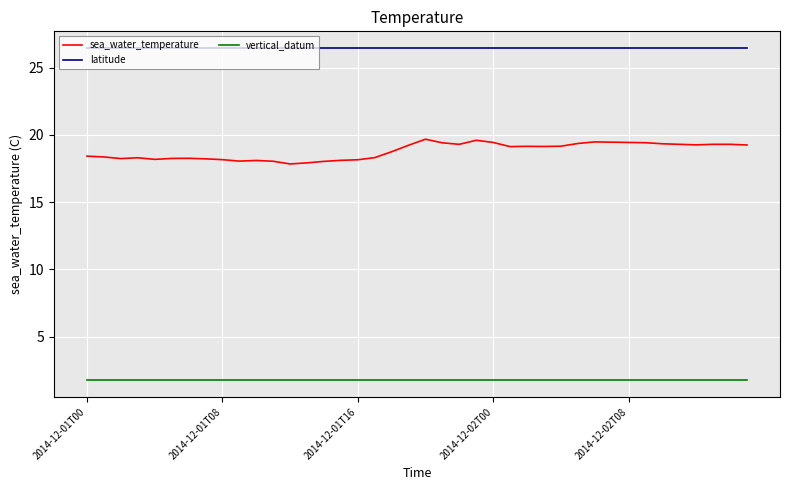

True or false: sea_water_temperature has more than 2 interior local peaks.

True